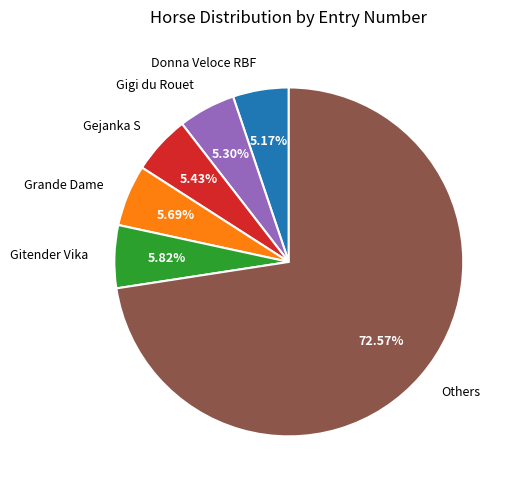

Do Others and Donna Veloce RBF together represent more than half of the pie?

Yes